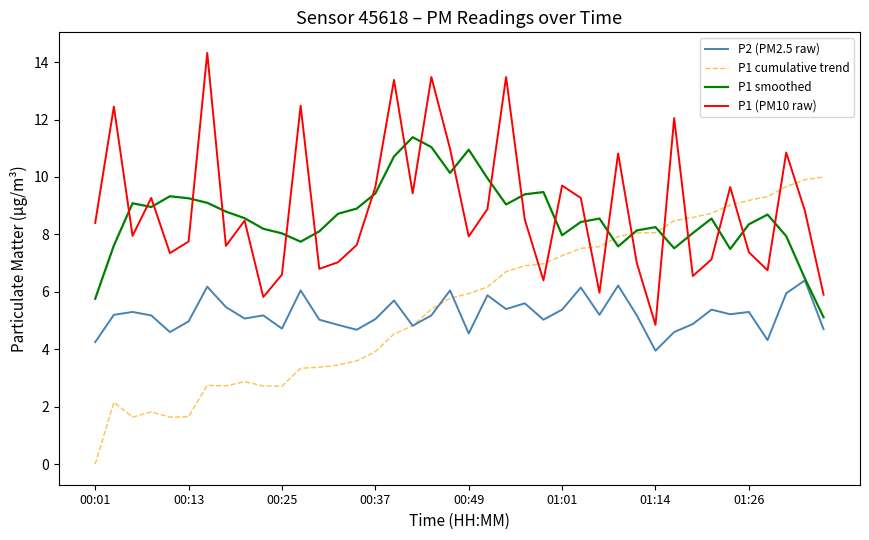

List the series in order of their peak value, lowest first.

P2 (PM2.5 raw), P1 cumulative trend, P1 smoothed, P1 (PM10 raw)